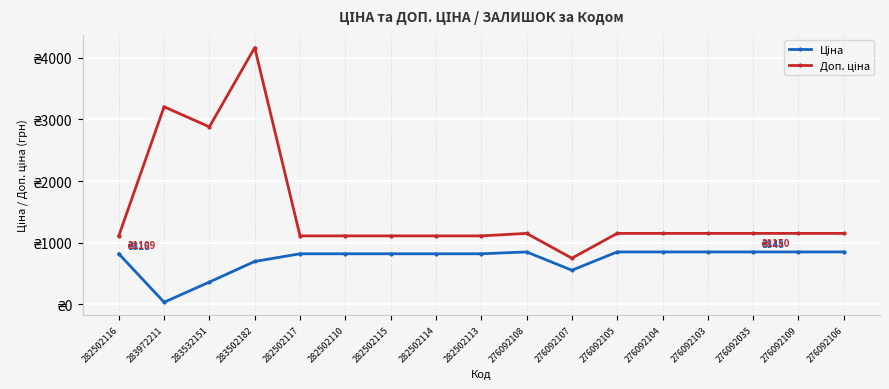

True or false: Доп. ціна and Ціна intersect in this chart.

False